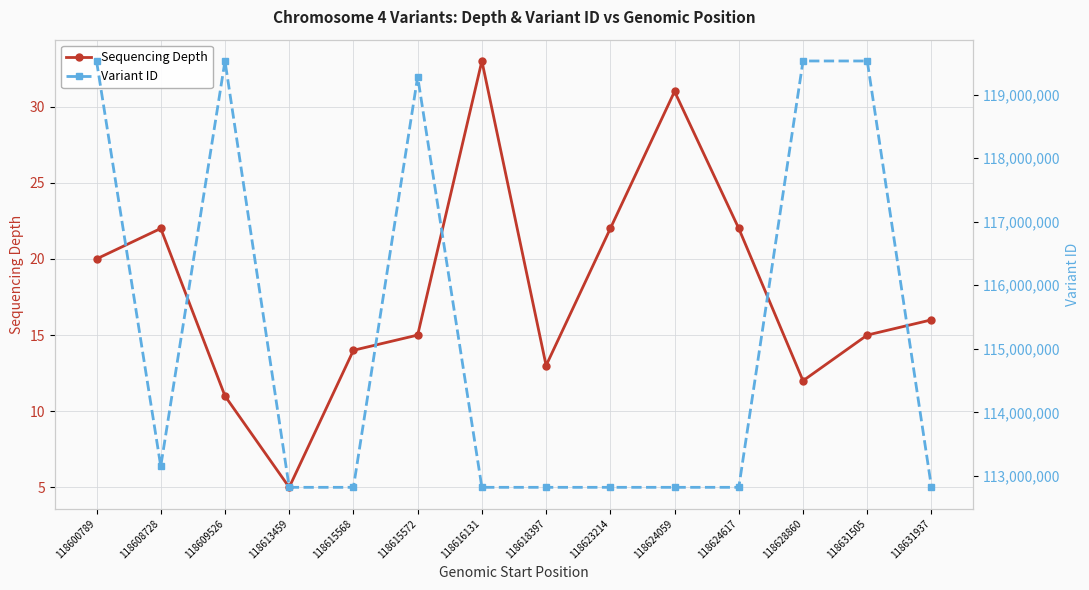

What is the value of the Variant ID point at the 2nd from the left?

113153913